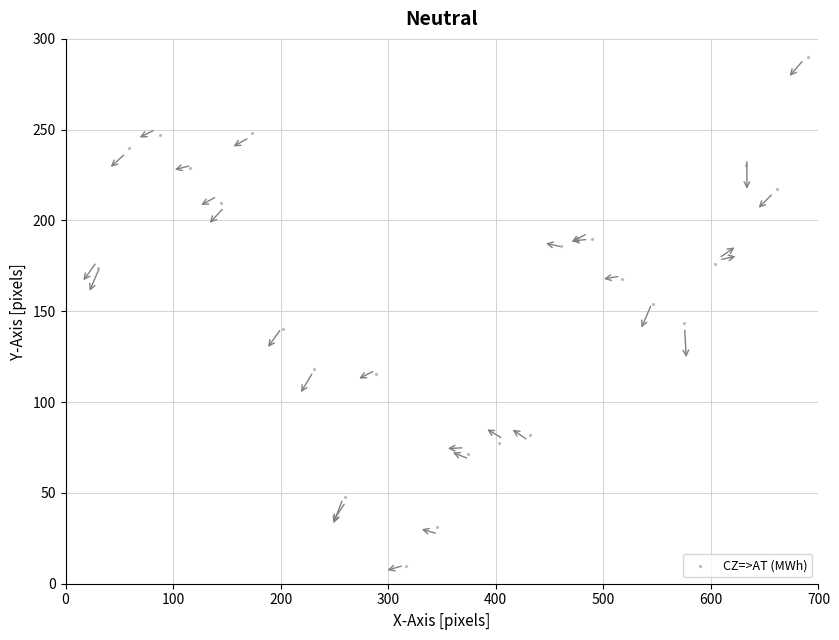

What is the range of X values (max minus min)?

660.0